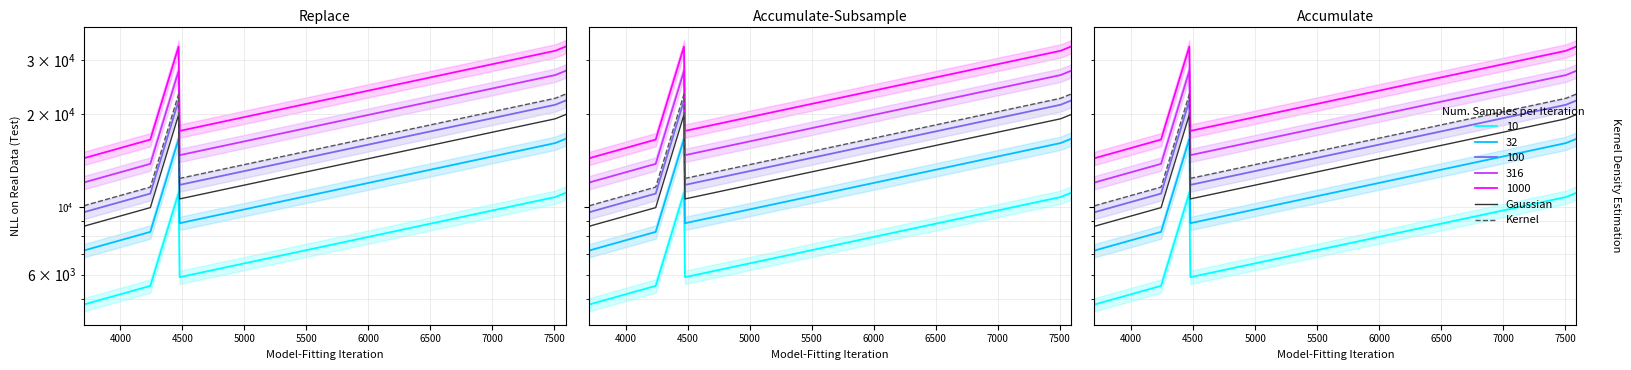

What is the difference between the maximum and minimum values in the Kernel series?

13204.8